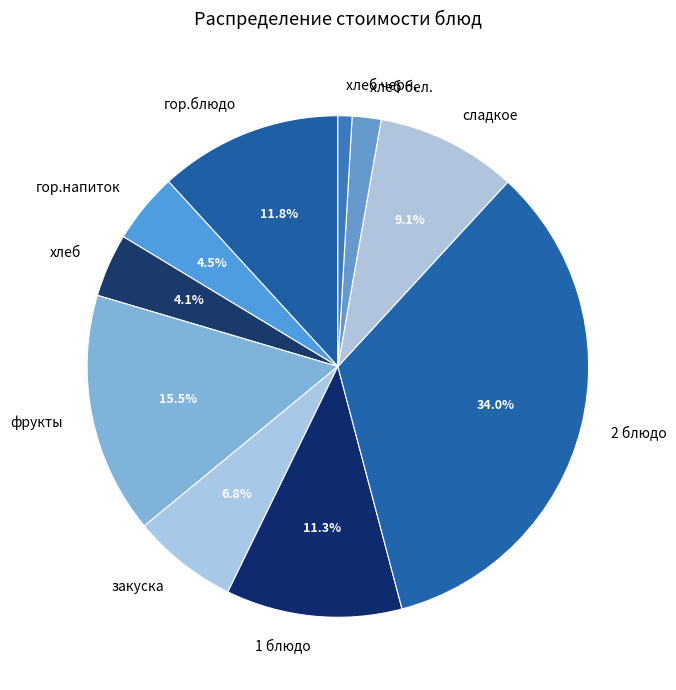

Which has a higher value, хлеб or закуска?

закуска